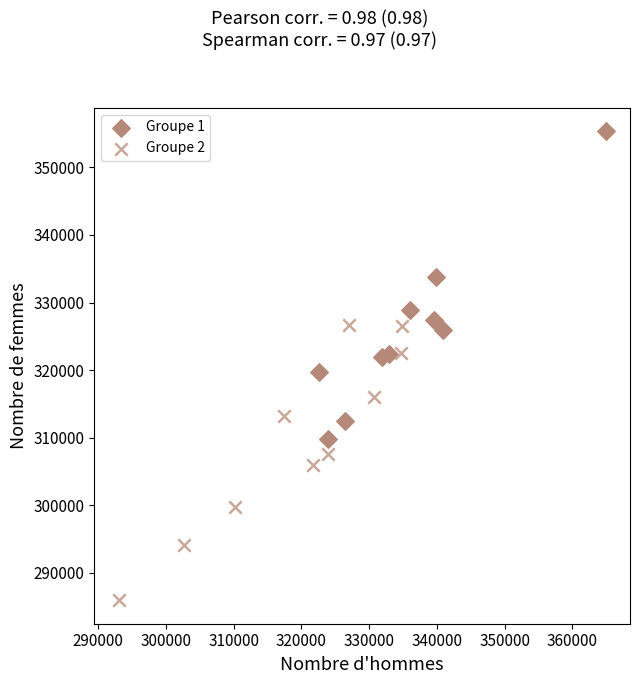

Which series has the widest spread of Y values?

Groupe 1